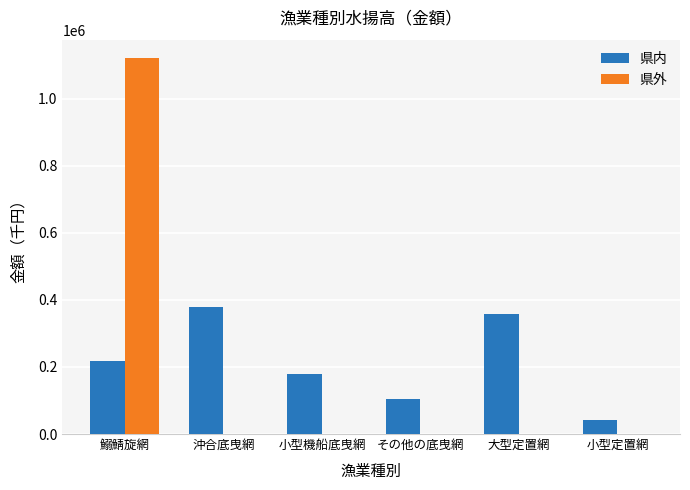

At which category is the sum across all series the highest?

鰯鯖旋網